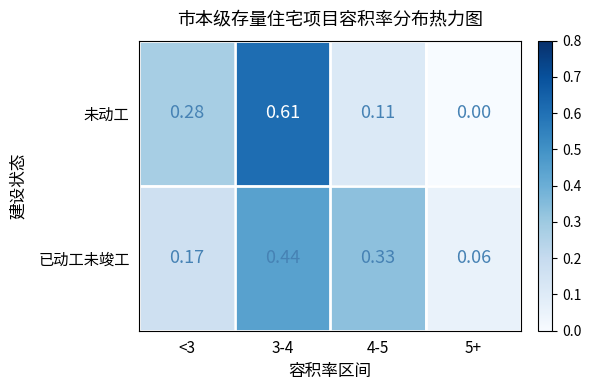

Between <3 and 4-5, which series saw the biggest shift?

未动工